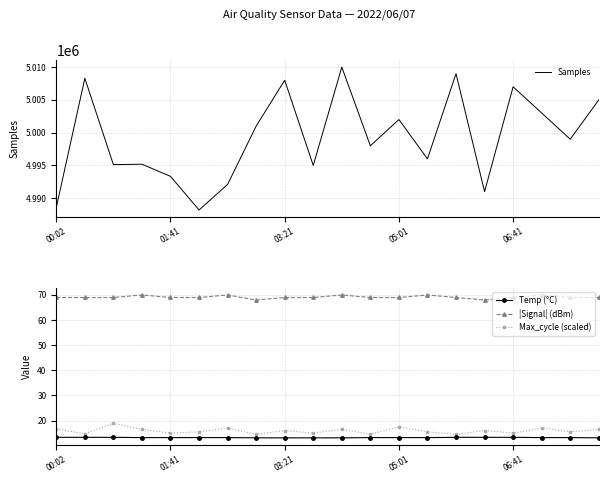

List the series in order of their peak value, highest first.

Samples, |Signal| (dBm), Max_cycle (scaled), Temp (°C)